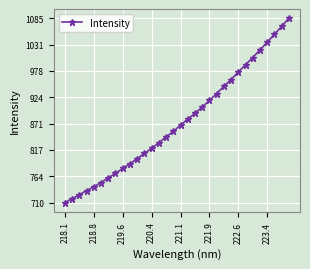

What is the minimum value shown in the chart?

710.5